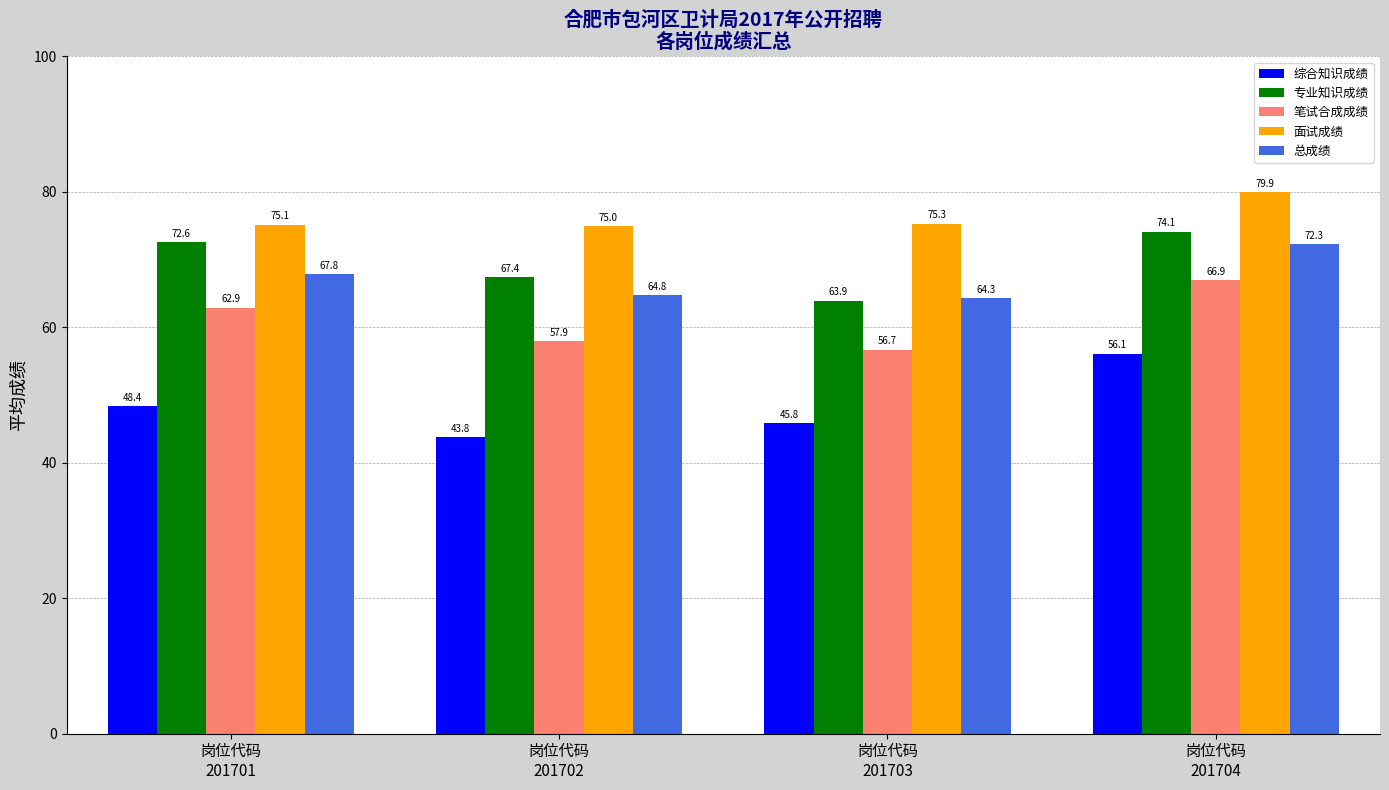

True or false: 专业知识成绩 has a value of 72.6 at 岗位代码
201701.

True